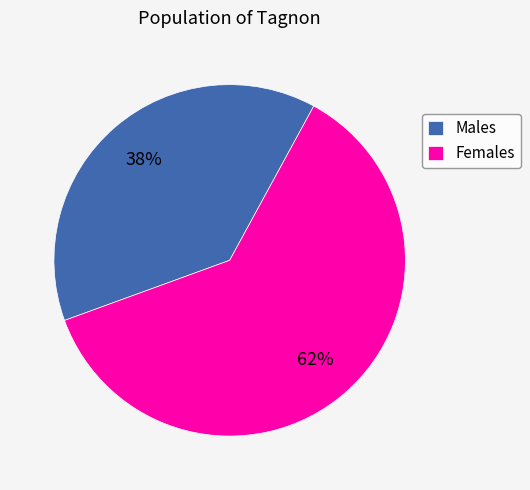

What is the smallest slice in the pie chart?

Males